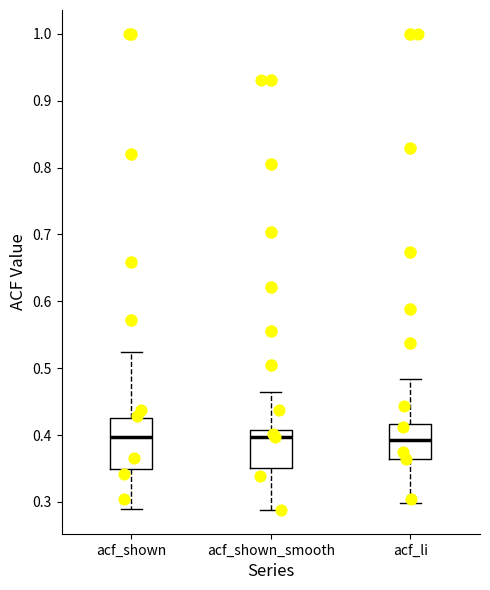

Reading left to right, transcribe this box plot: for each box, give where its median line is, the range the box spans, and where its two whiskers end, as read against the y-axis. The values are not printed on the chart, so give them approximately, as read against the axis.

acf_shown: median 0.40, box 0.35 to 0.43, whiskers 0.29 to 0.52
acf_shown_smooth: median 0.40, box 0.35 to 0.41, whiskers 0.29 to 0.47
acf_li: median 0.39, box 0.36 to 0.42, whiskers 0.30 to 0.48